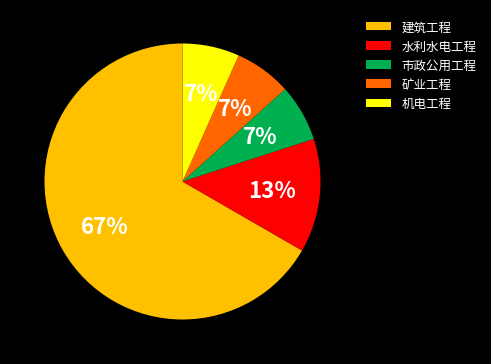

To the nearest percent, what is the difference between the 水利水电工程 and 建筑工程 slice percentages?

53%